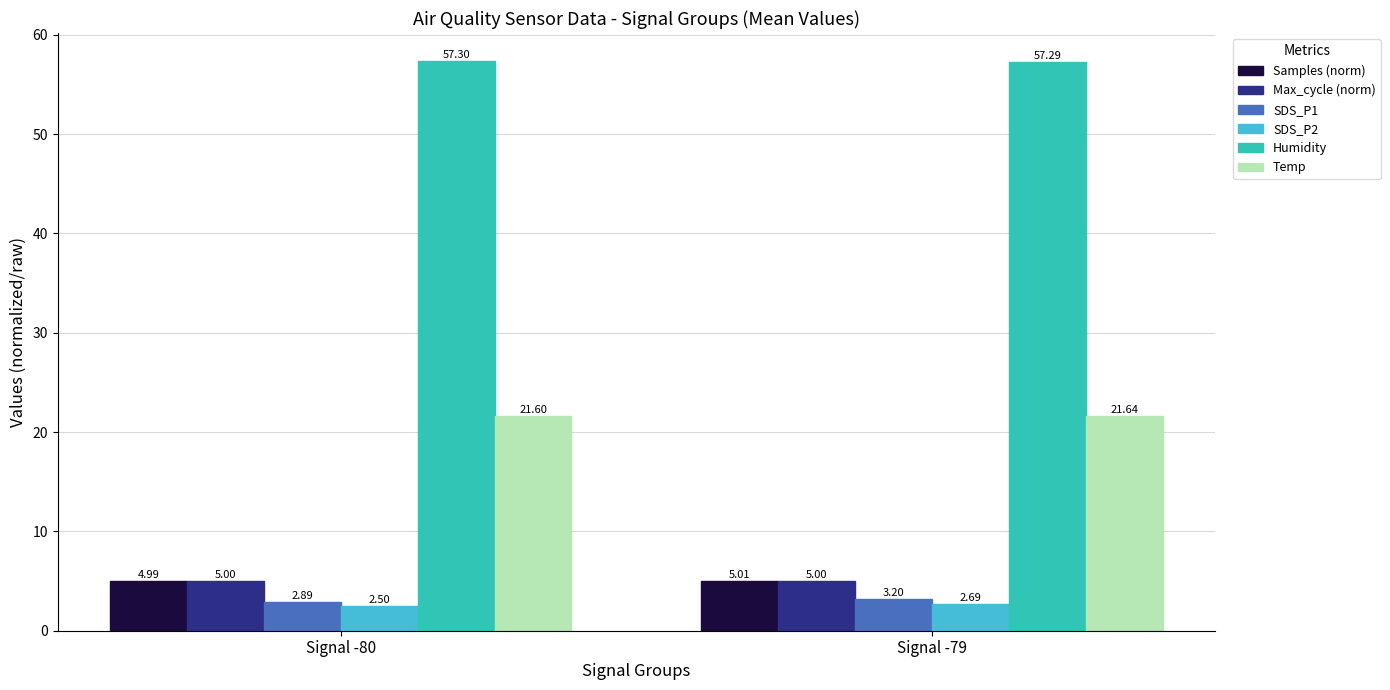

At which category does the chart reach its peak across all series?

Signal -80